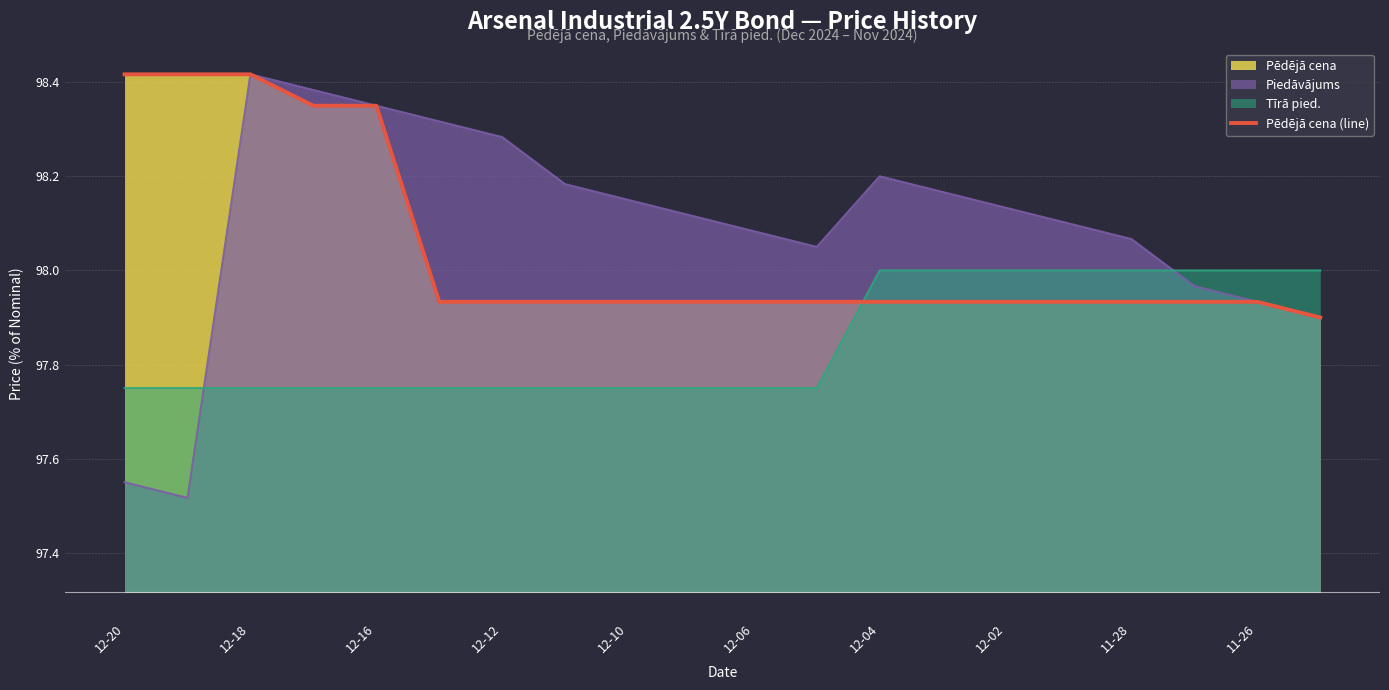

At which label is the value closest to 98?

12-06